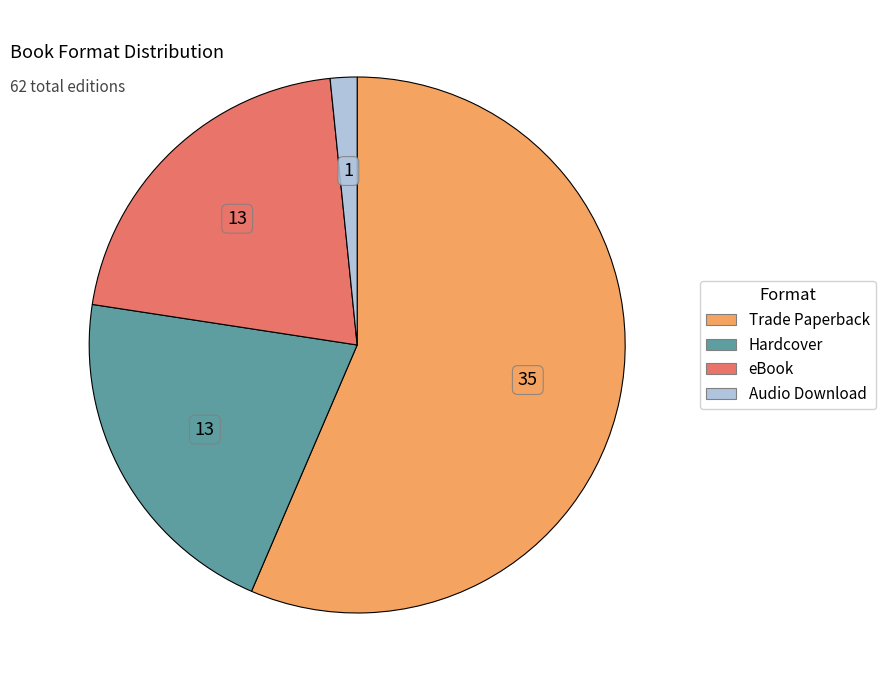

Do Trade Paperback and Hardcover together represent more than half of the pie?

Yes